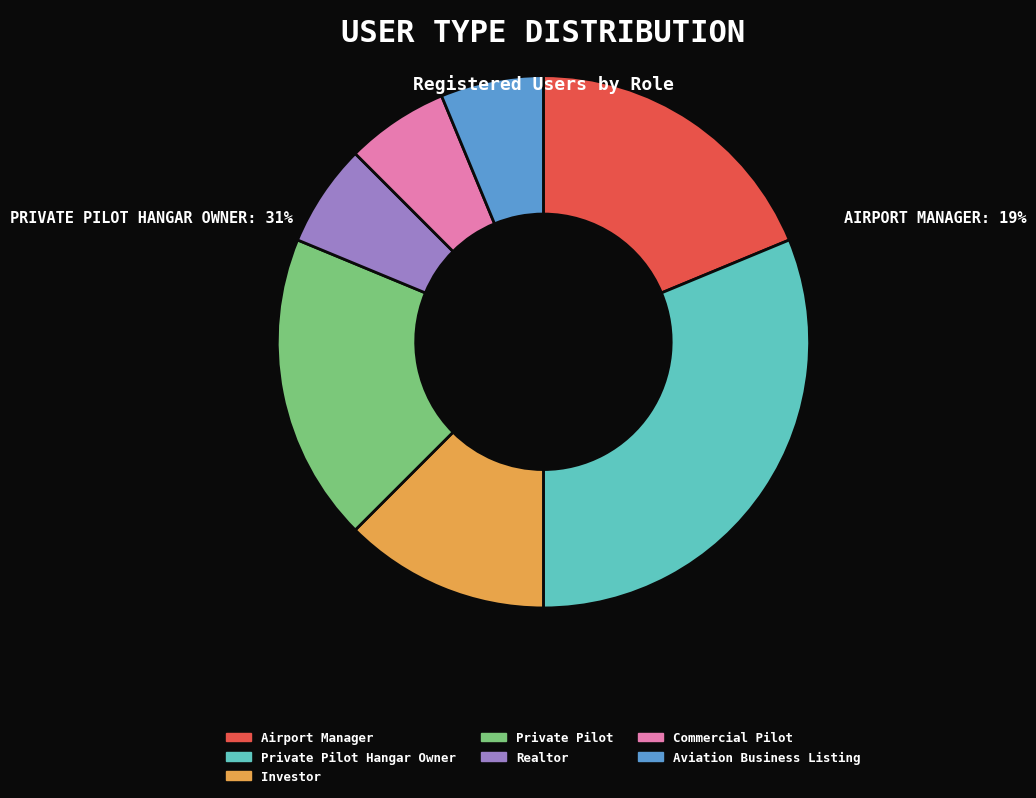

How many slices are in this pie chart?

7